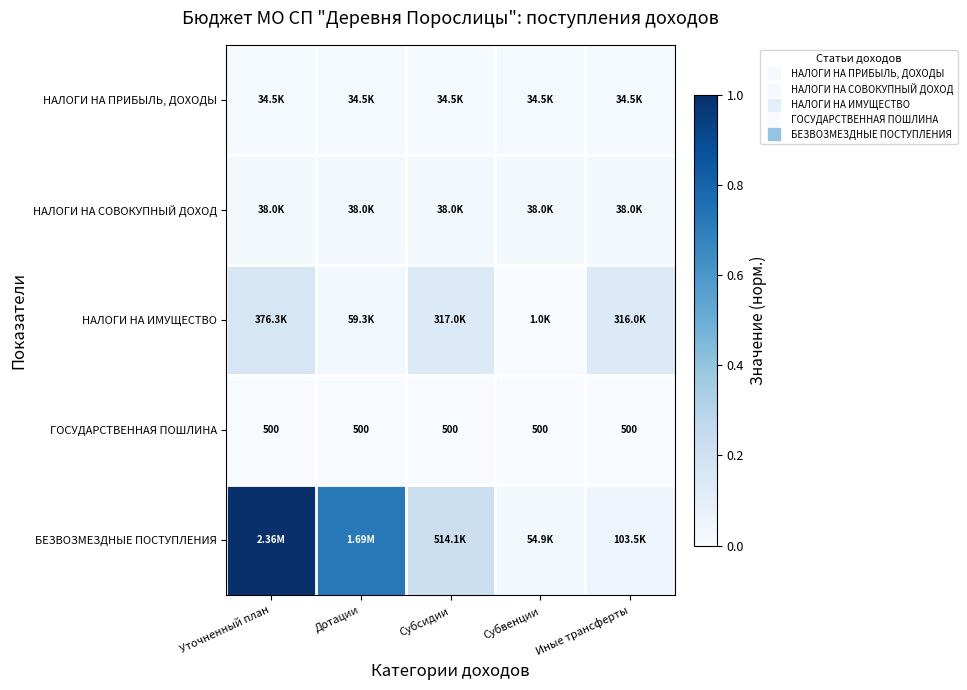

Which series has the largest total across all categories?

БЕЗВОЗМЕЗДНЫЕ ПОСТУПЛЕНИЯ